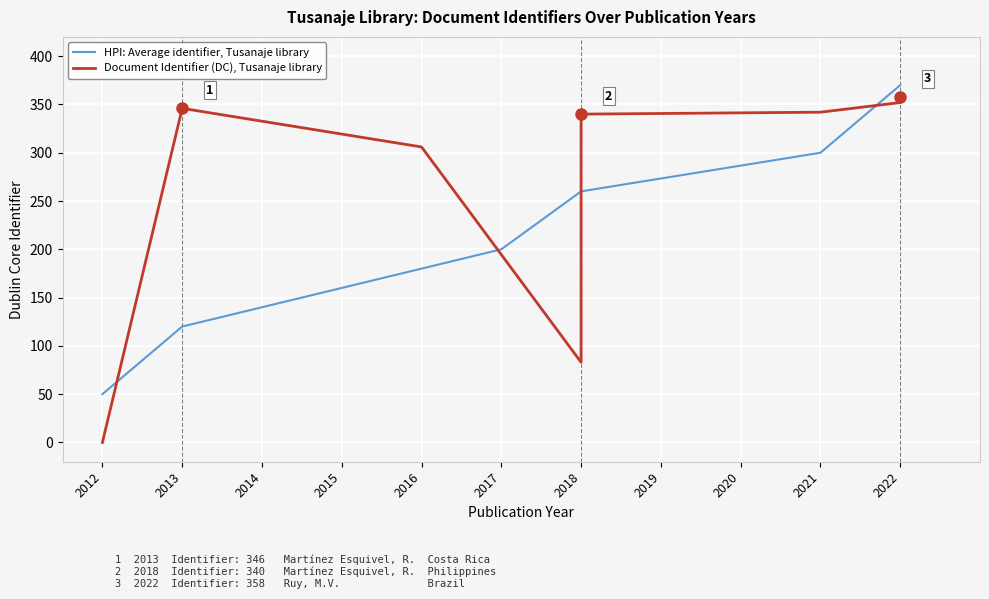

True or false: HPI: Average identifier, Tusanaje library has a value of 160.0 at 2015.

True